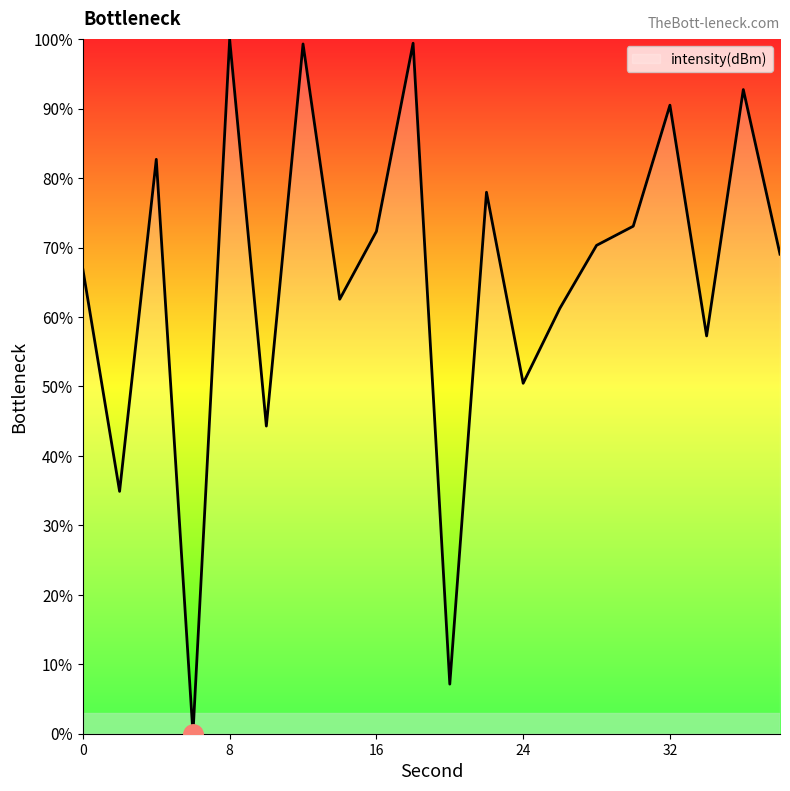

What is the difference between the maximum and minimum values?

100.0